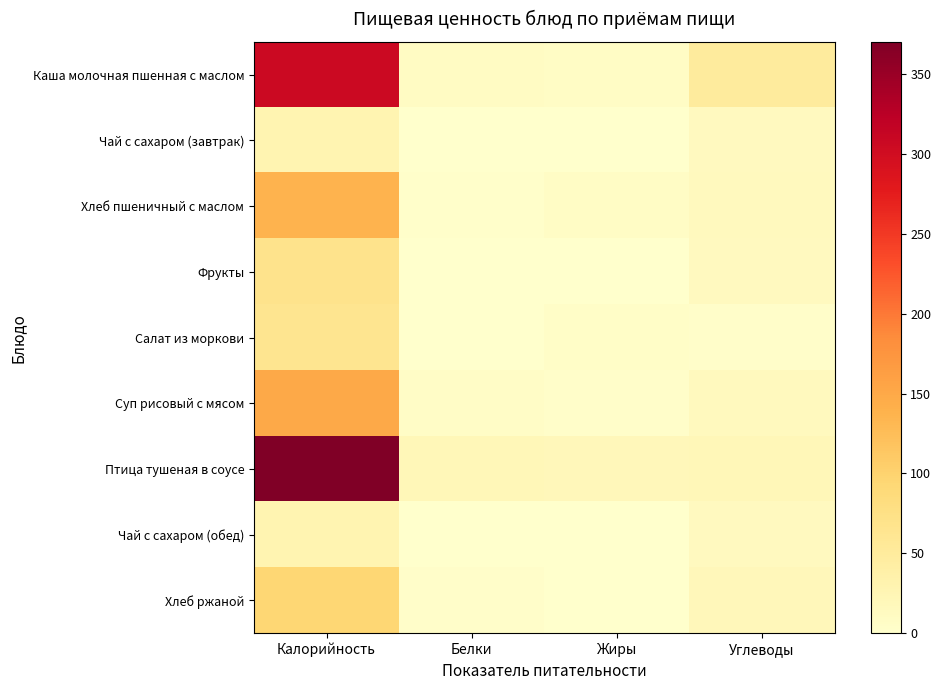

At how many categories does at least one series exceed 348?

1